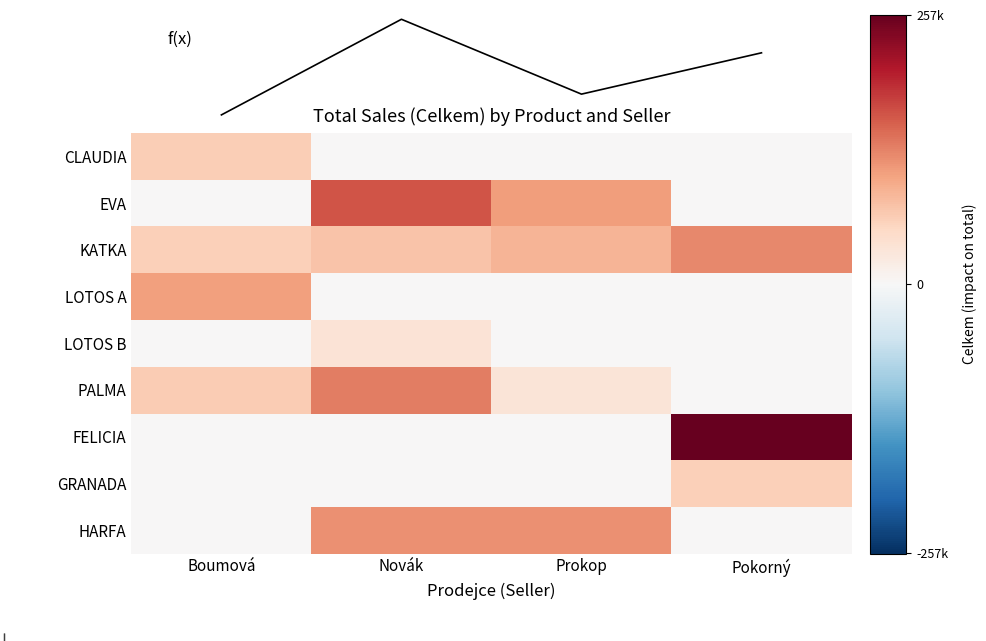

Which series has the widest spread of values?

FELICIA